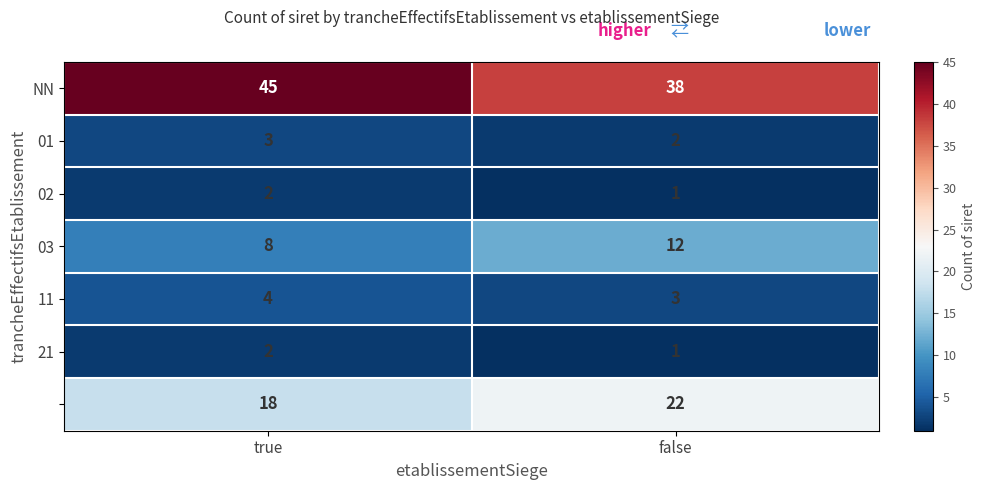

Which category has the lowest value across all series?

false